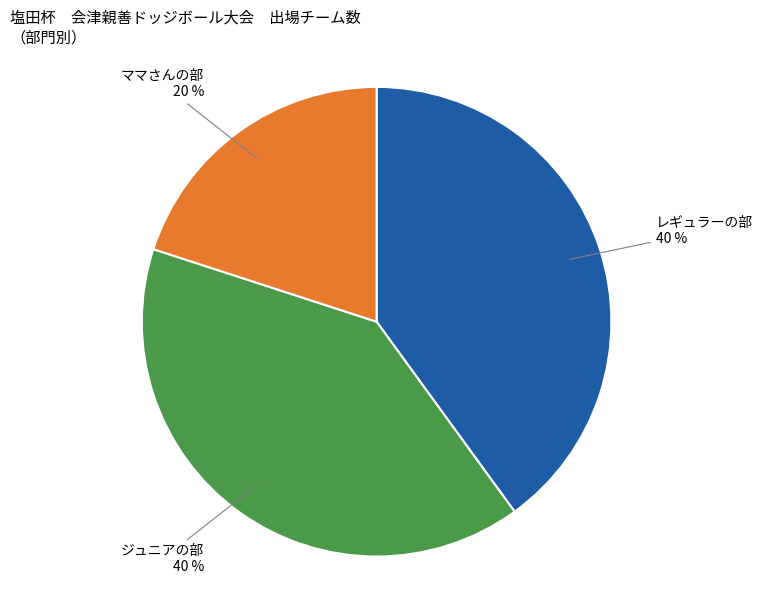

Count the number of slices in the pie.

3